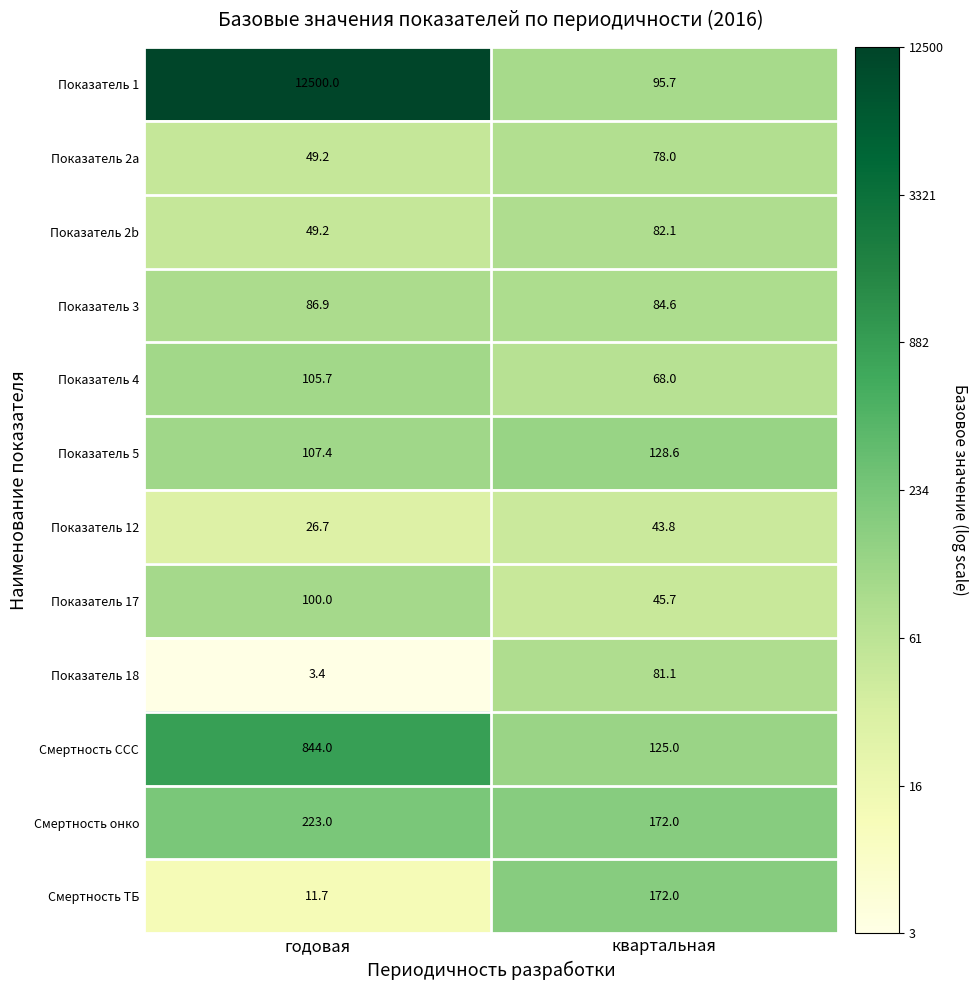

How many data points in Показатель 2b are above 82?

1